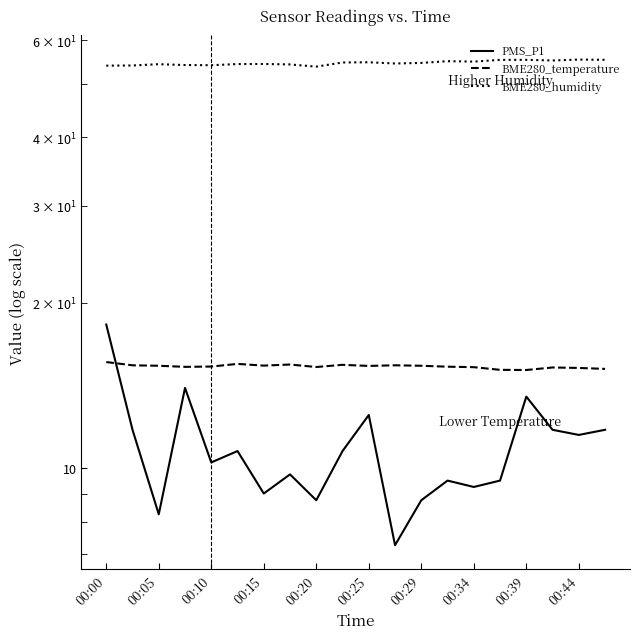

Is it true that BME280_temperature equals 15.4 at 00:34?

True